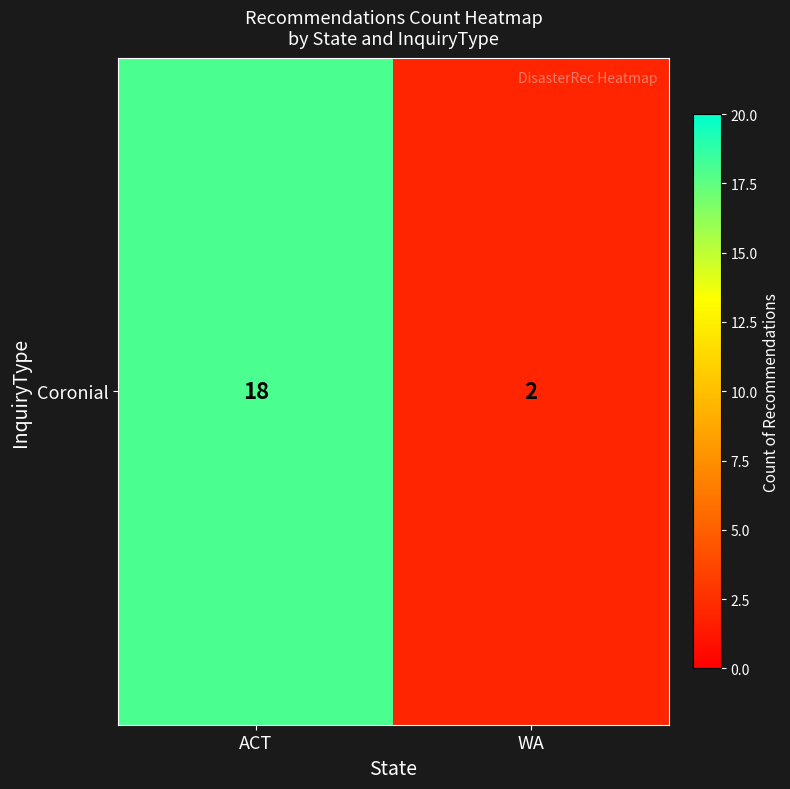

The value at WA is 2. True or false?

True